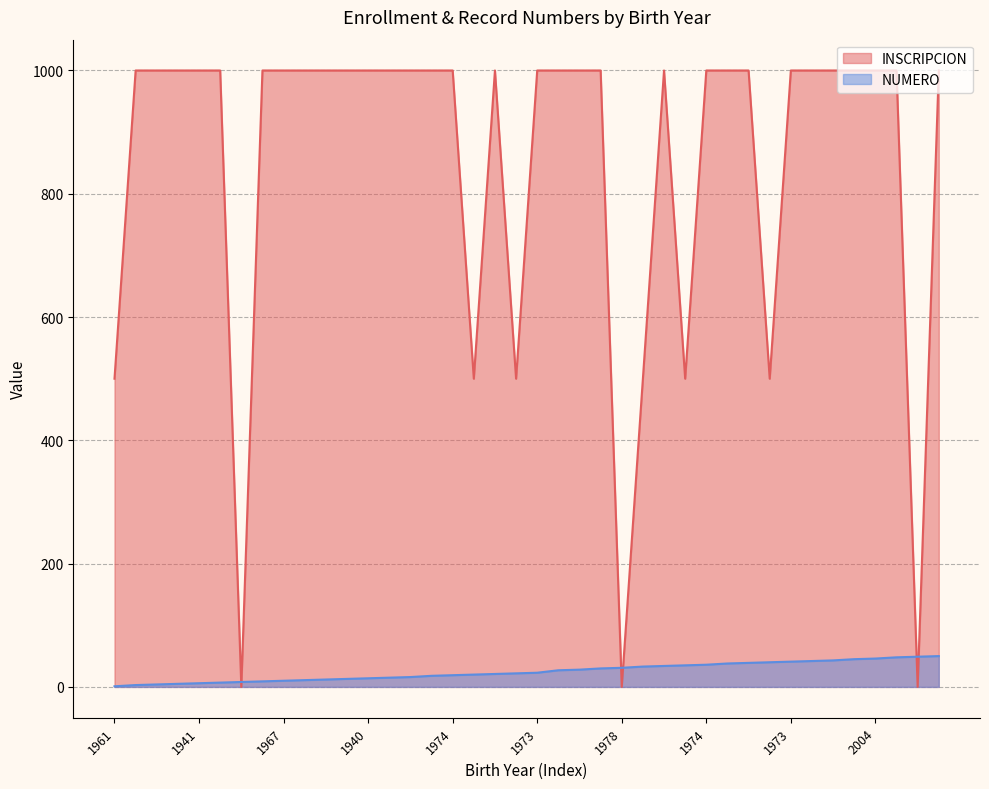

What is the total value across all series at 1975?

1028